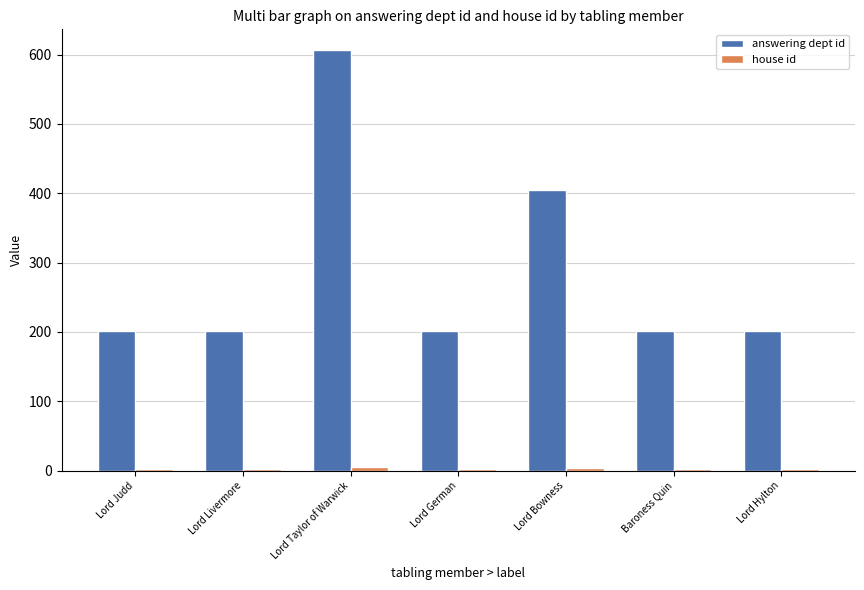

At how many categories does at least one series exceed 165?

7